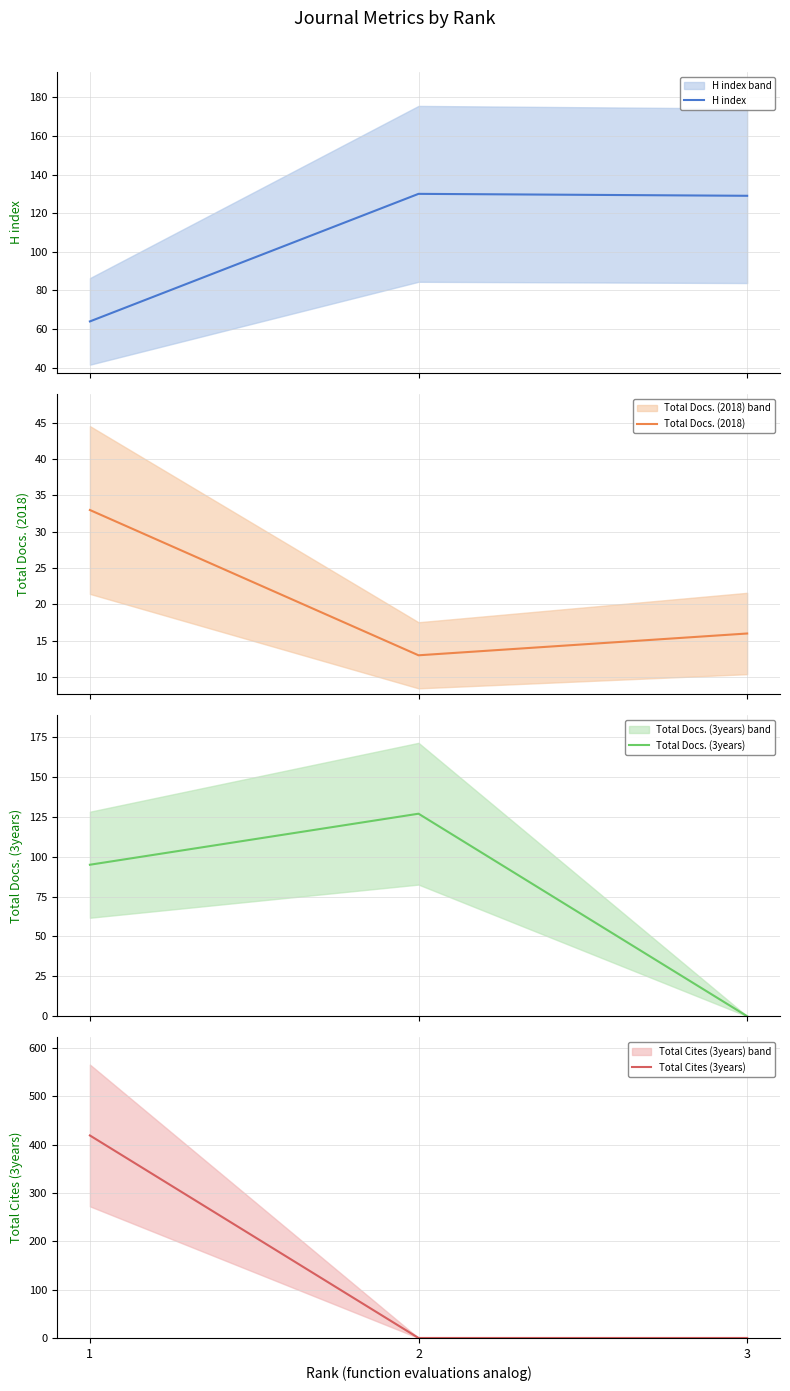

Rank the series by their average value, from lowest to highest.

Total Docs. (2018), Total Docs. (3years), H index, Total Cites (3years)